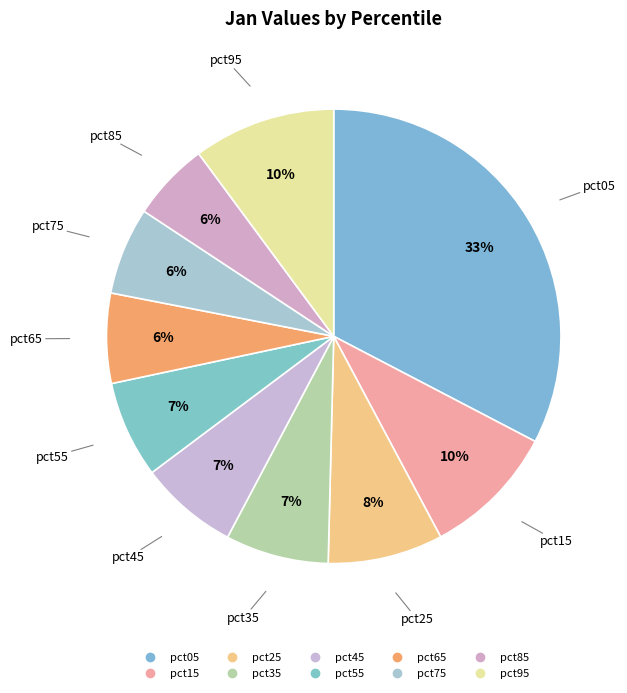

How many segments does this pie chart have?

10